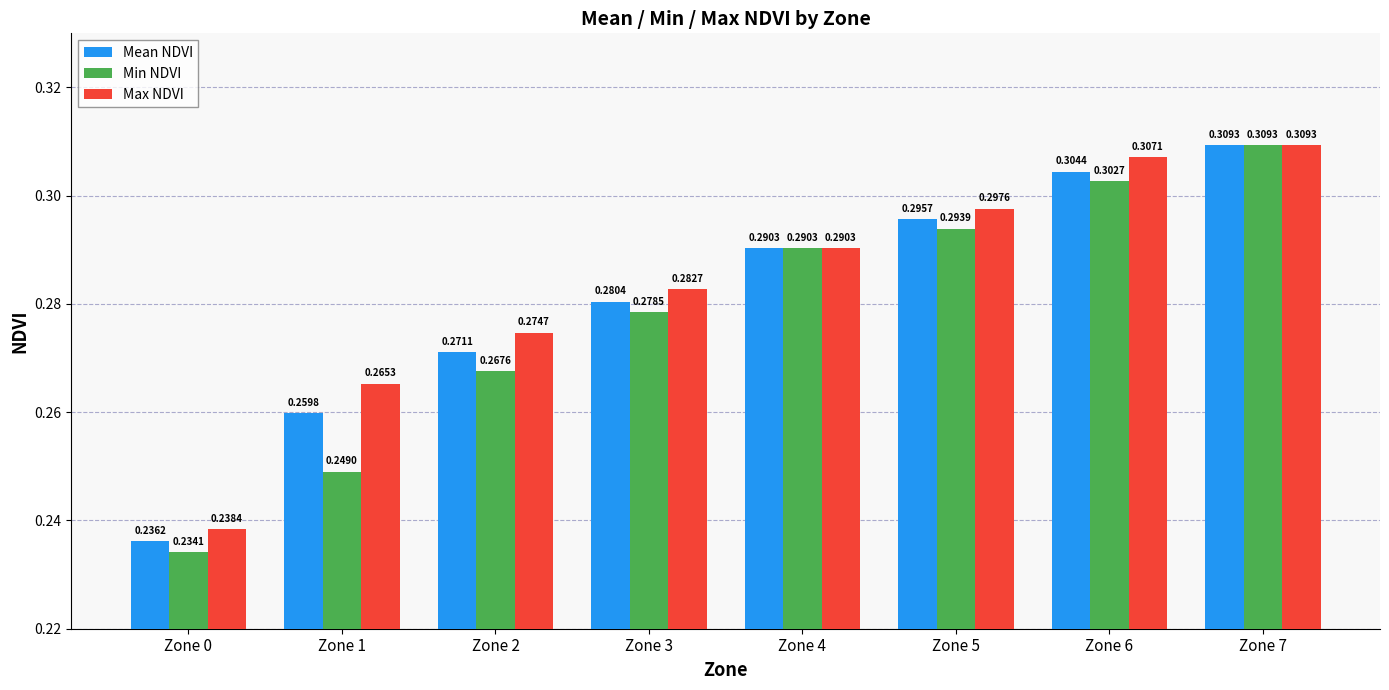

How many distinct data groups are displayed?

3